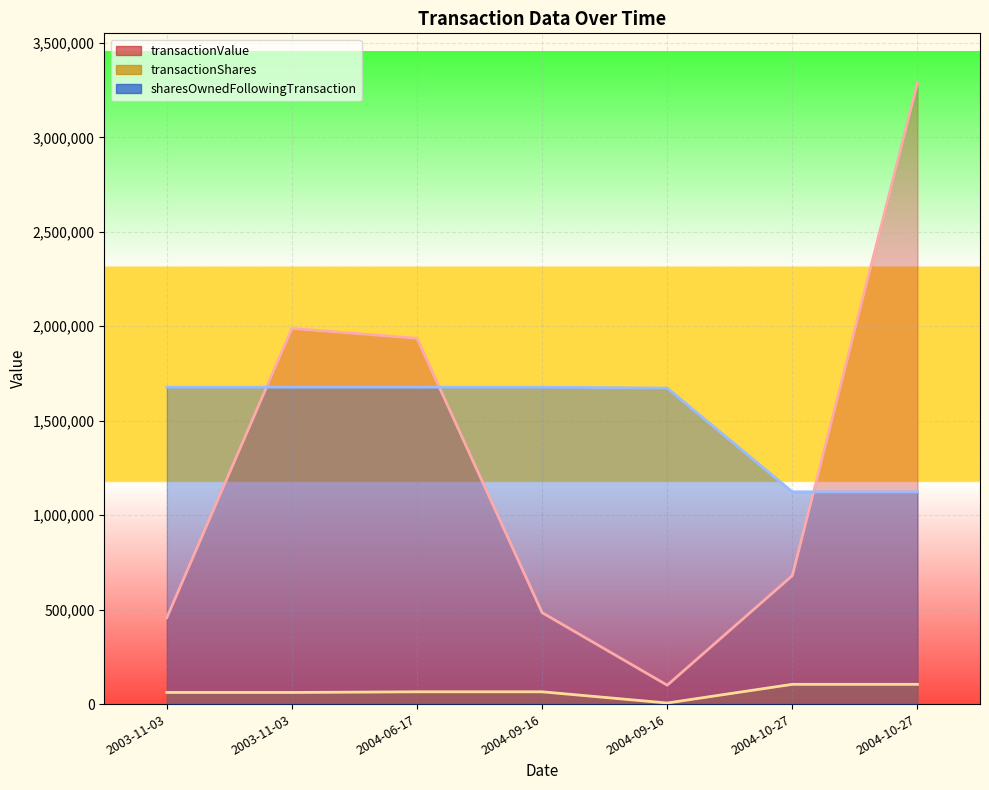

What is the total value across all series at 2004-10-27?

1907960